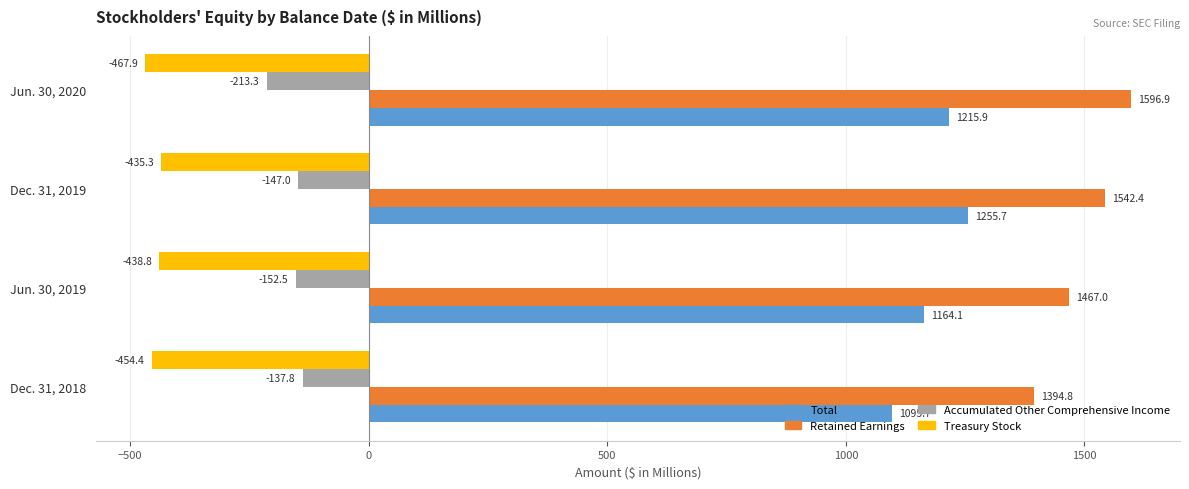

Which series has the largest total across all categories?

Retained Earnings